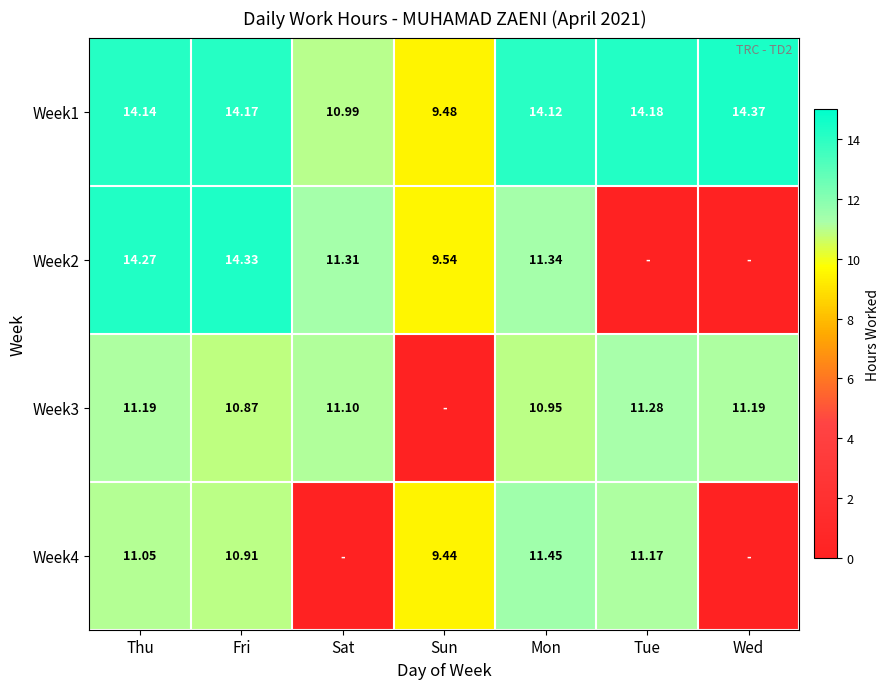

What is the difference between the maximum and minimum values in the Week1 series?

4.9